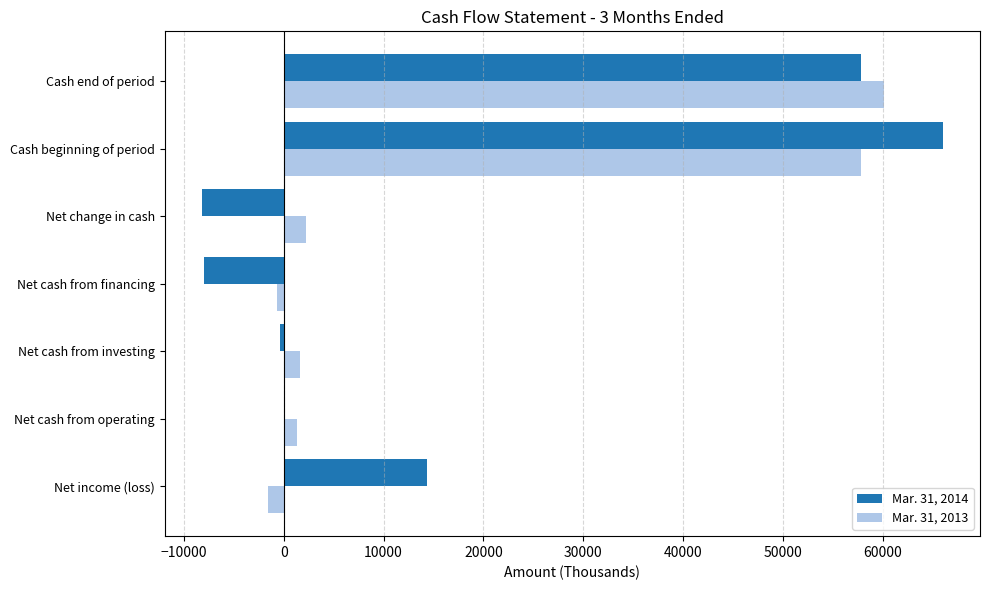

What is the greatest value displayed?

66025